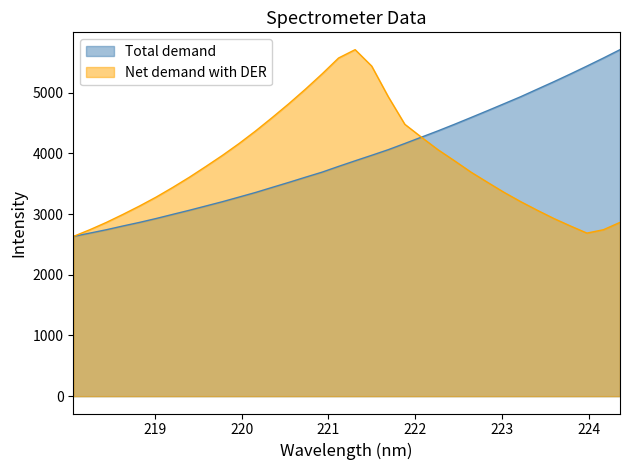

True or false: Net demand with DER has more than 2 interior local peaks.

False